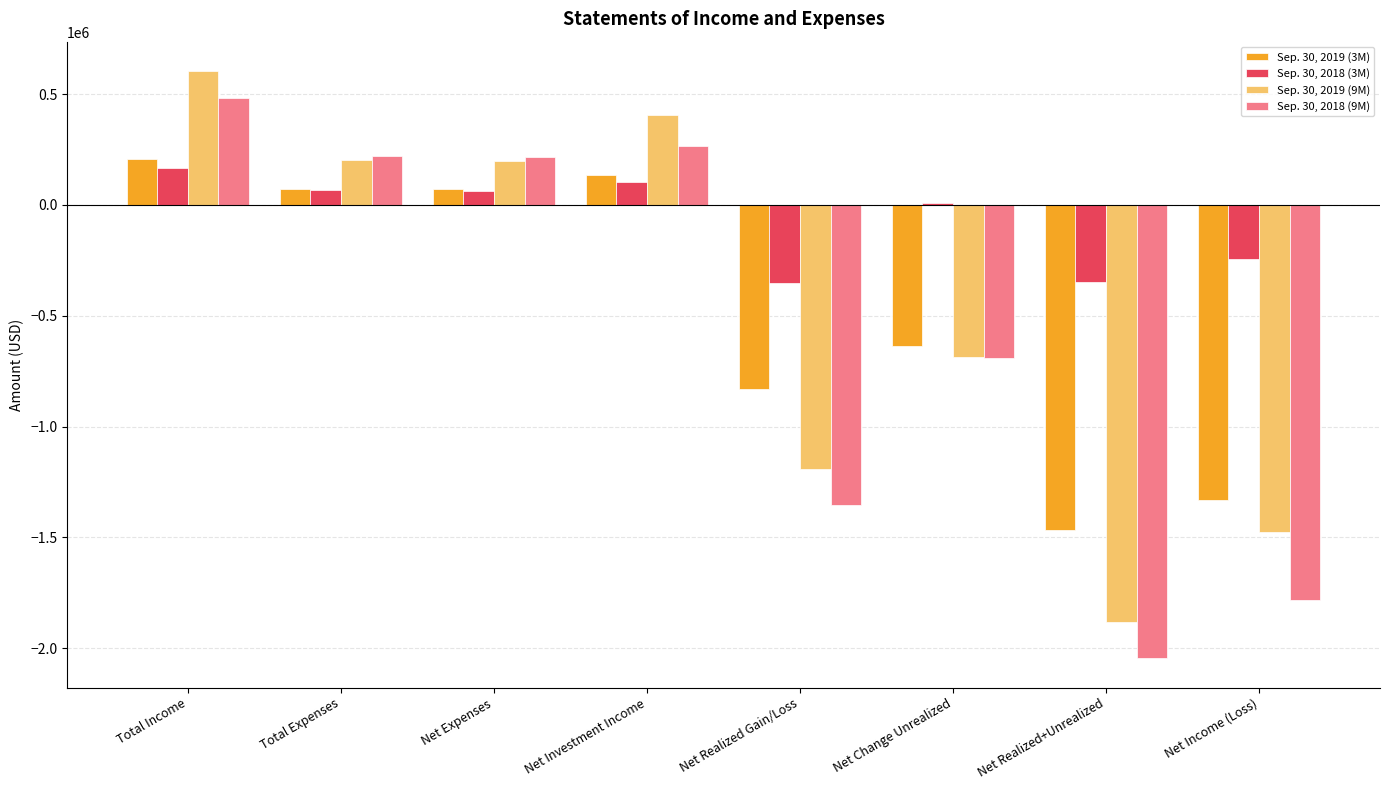

Is the value of Sep. 30, 2018 (9M) at Total Income greater than the value of Sep. 30, 2019 (9M) at Net Expenses?

Yes